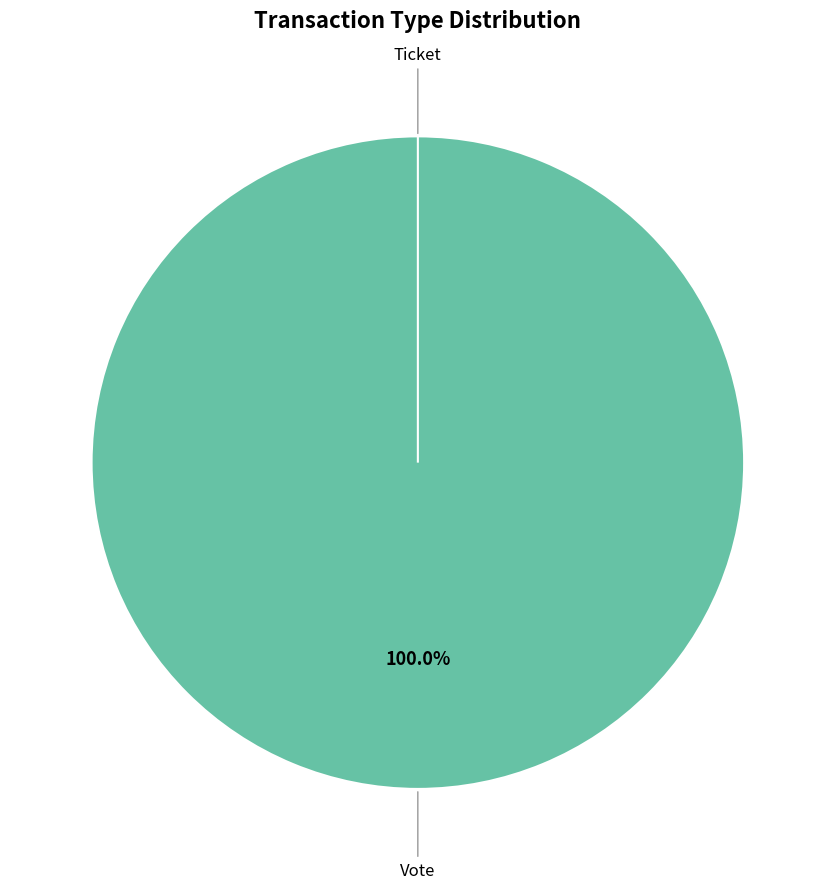

To the nearest percent, what percentage of the pie is Vote?

100%